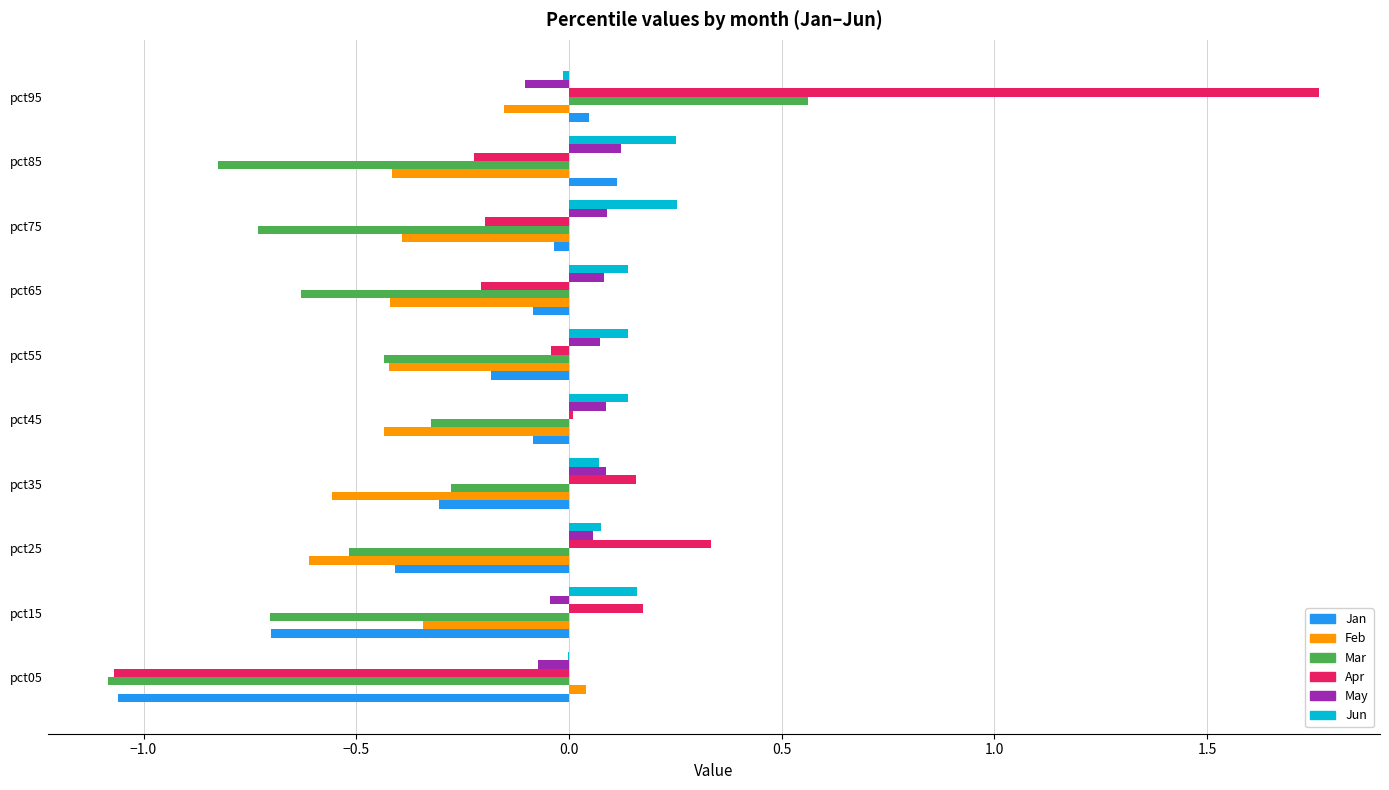

At which label does Jan reach its peak?

pct85